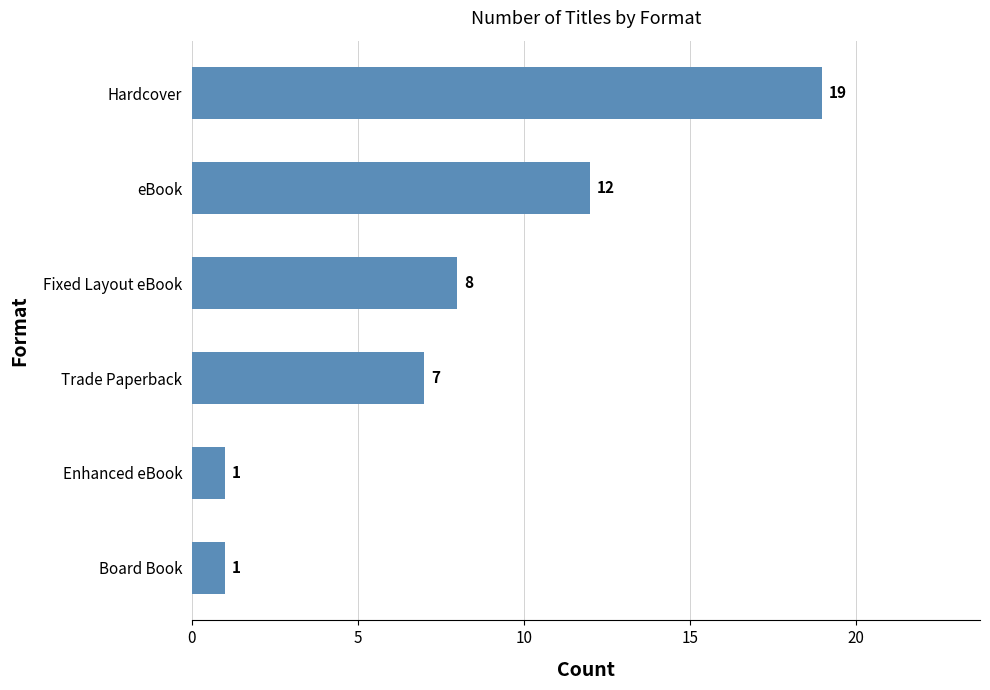

What is the difference between the second highest and second lowest values?

11